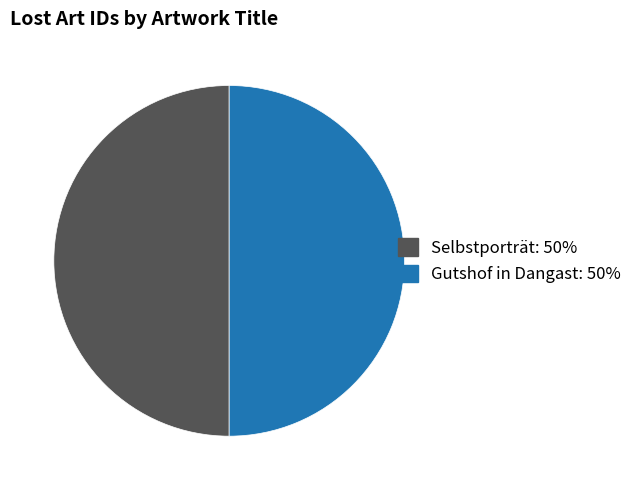

Combined, do Selbstporträt and Gutshof in Dangast account for over 50%?

Yes